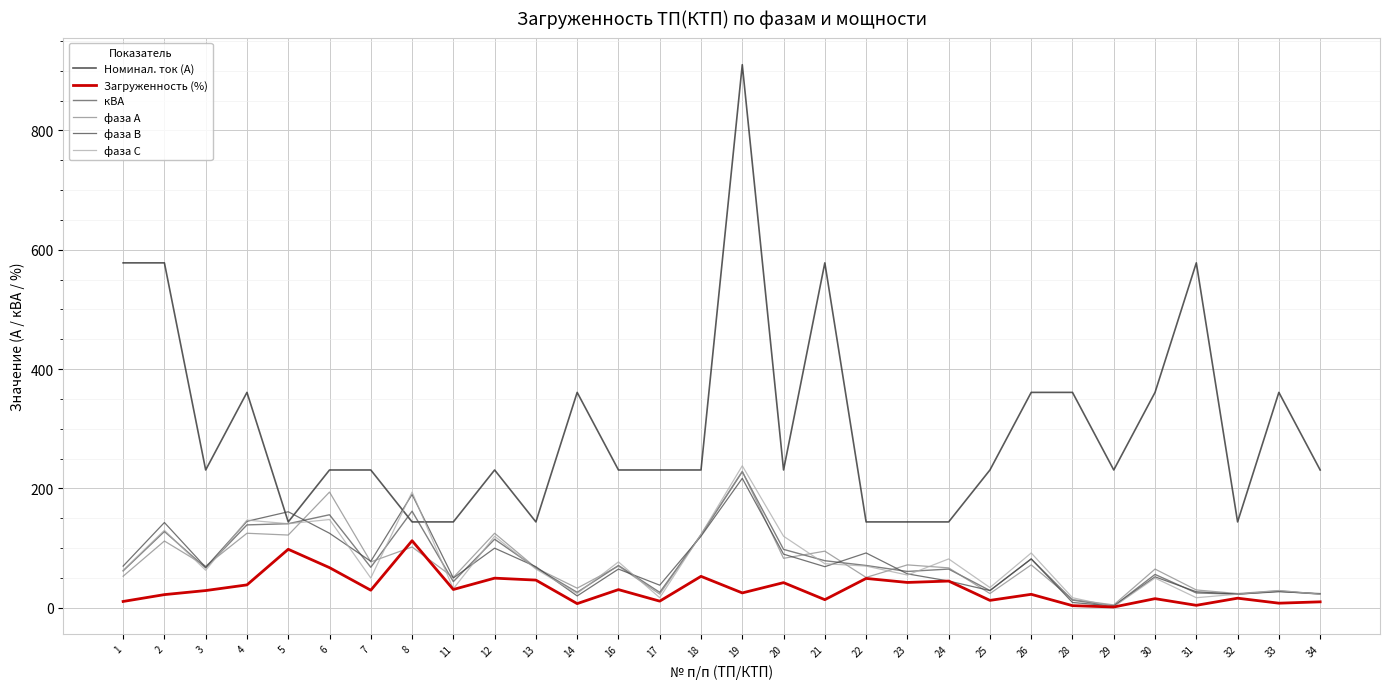

At which category is the sum across all series the highest?

19